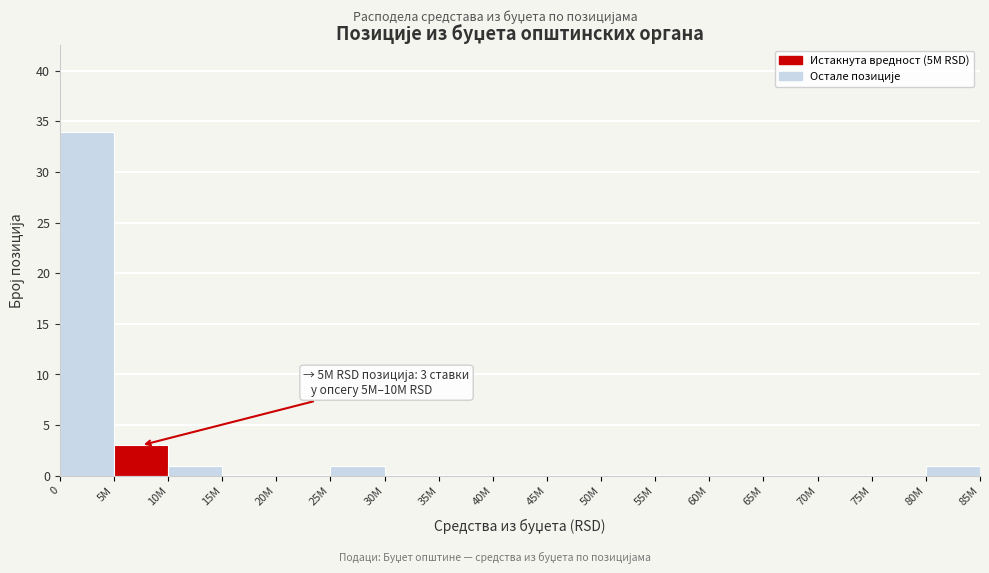

Reading right to left, extract all data points from this chart.

80M=1	75M=0	70M=0	65M=0	60M=0	55M=0	50M=0	45M=0	40M=0	35M=0	30M=0	25M=1	20M=0	15M=0	10M=1	5M=3	0=34